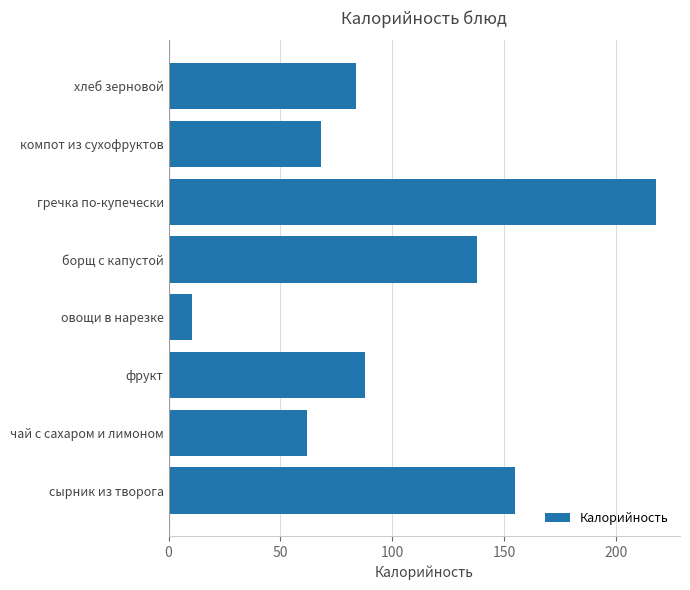

What is the difference between the maximum and minimum values?

207.5